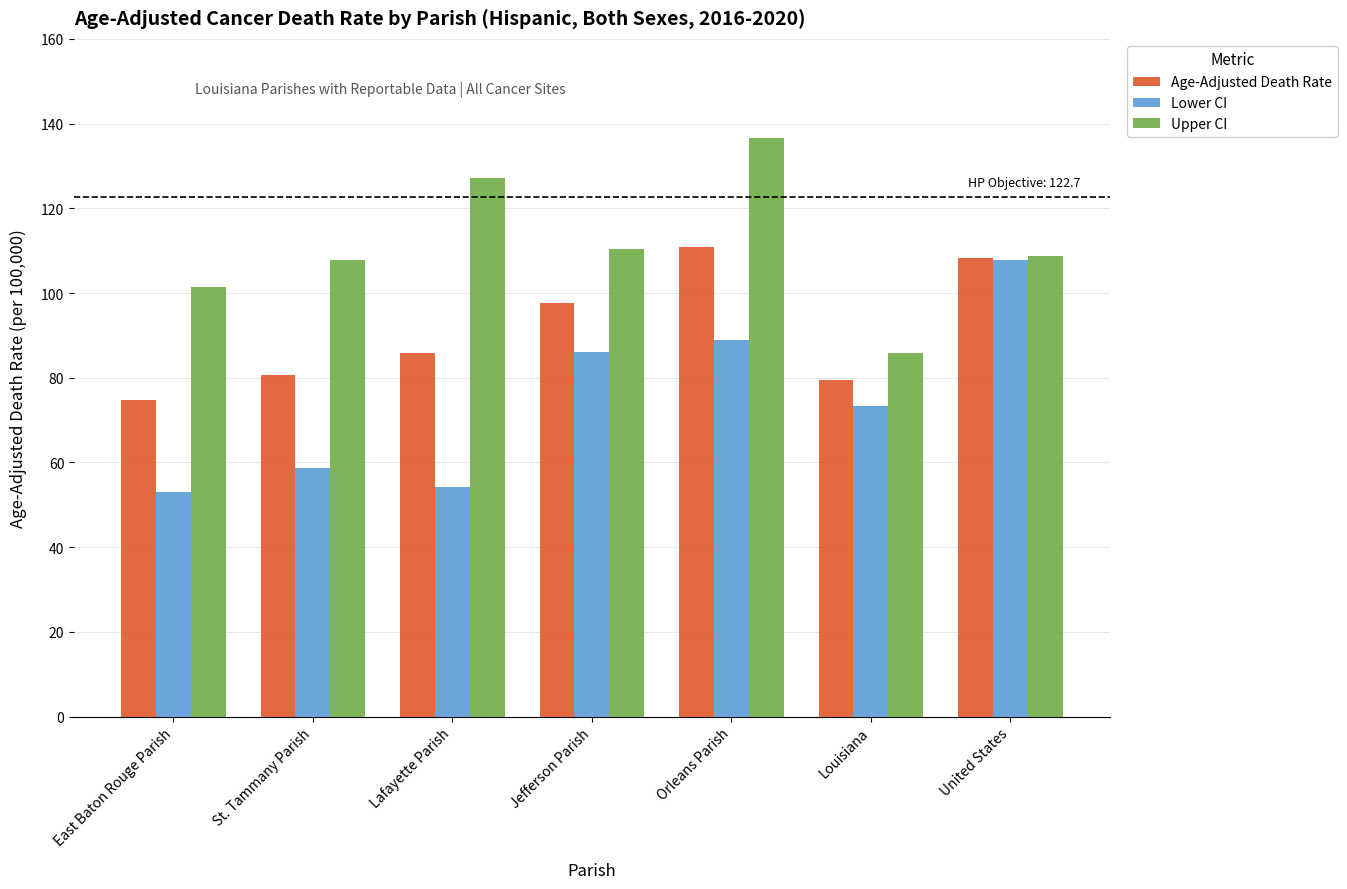

What is the highest value of the Age-Adjusted Death Rate series?

110.9